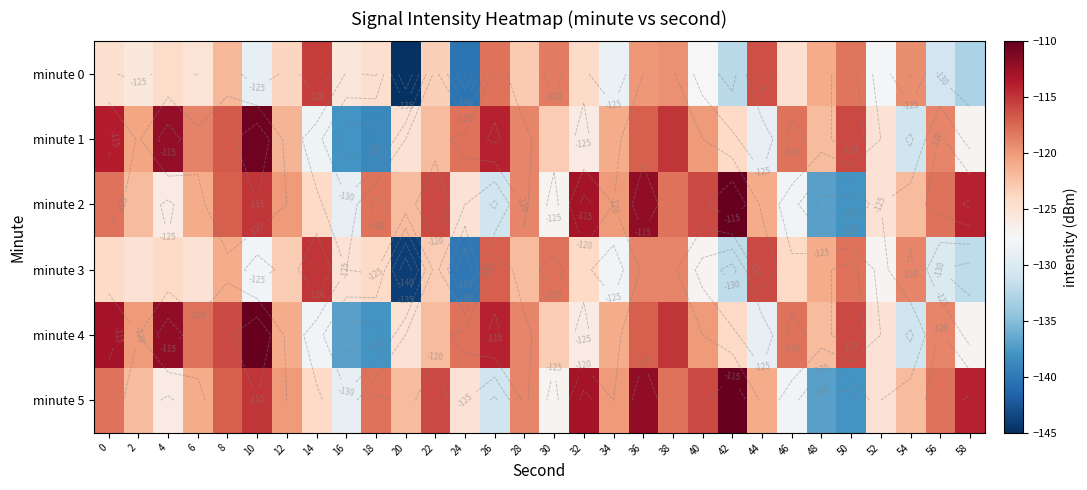

Is it true that minute 4 equals -209.8 at 48?

False